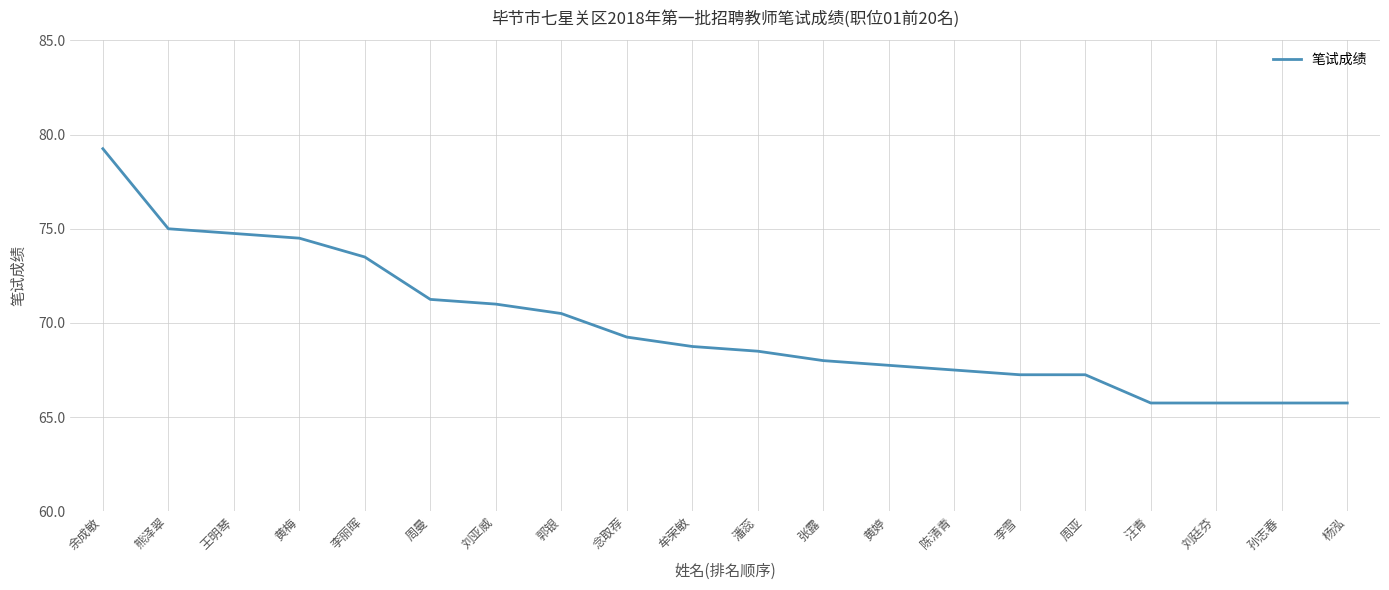

What value does the data have at 张露?

68.0